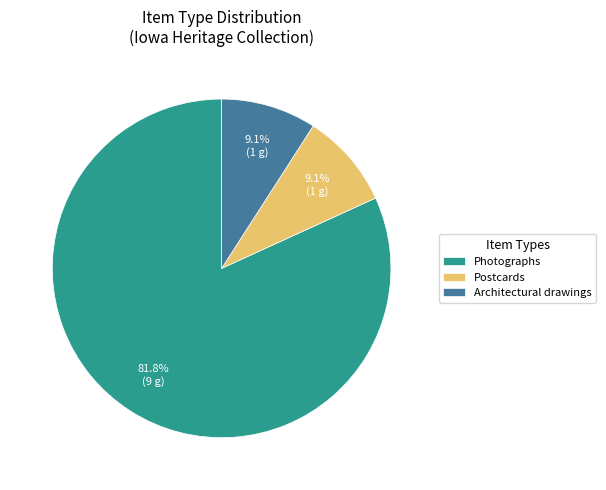

Does Photographs account for over 50% of the chart?

Yes